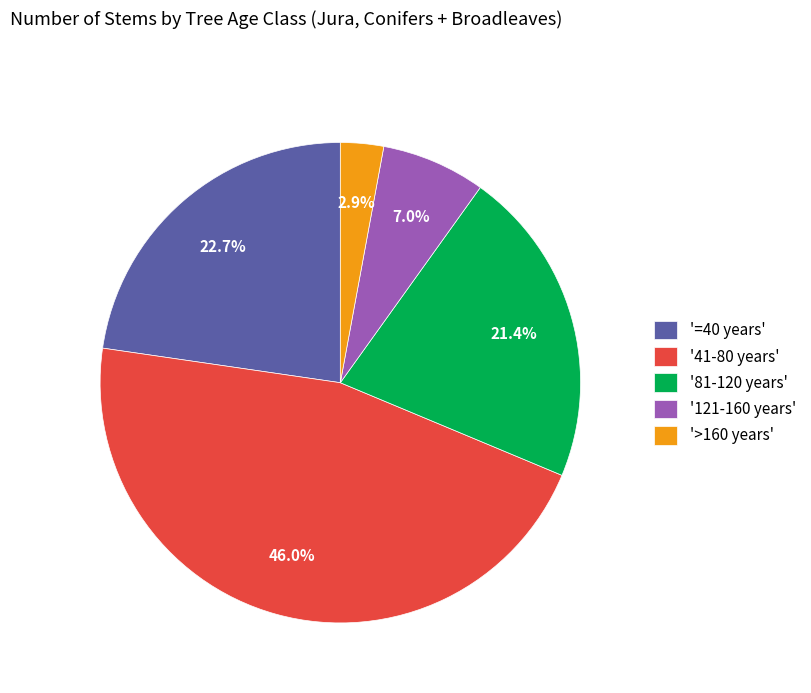

Rank the categories by value from highest to lowest.

'41-80 years', '=40 years', '81-120 years', '121-160 years', '>160 years'